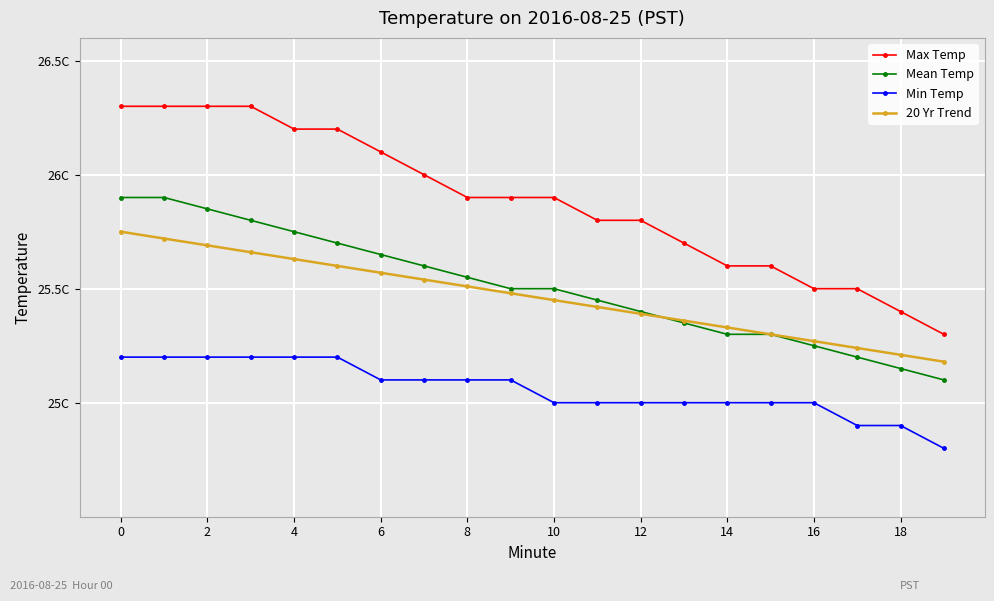

Which category has the lowest value across all series?

19